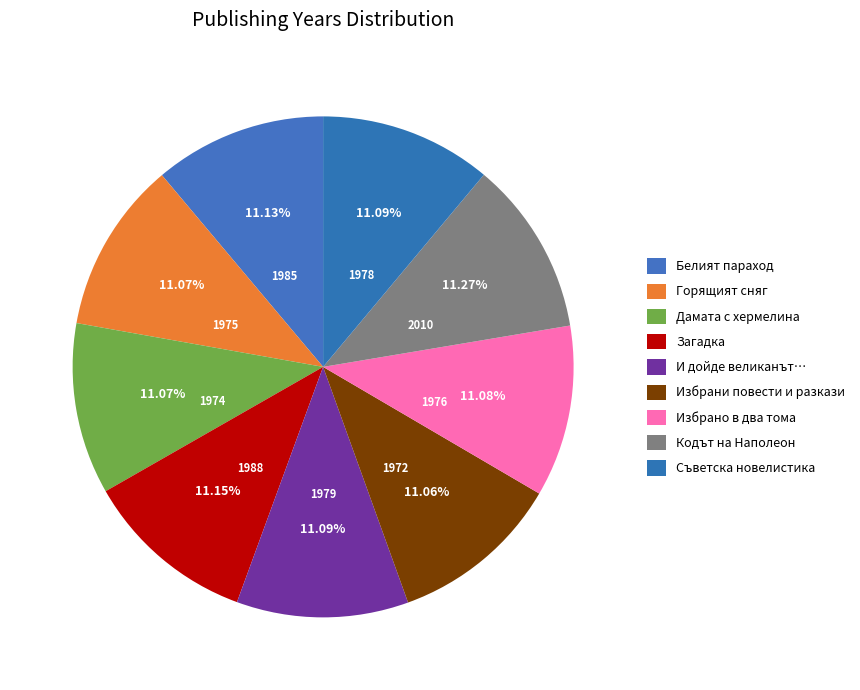

Rank the categories by value from lowest to highest.

Избрани повести и разкази, Дамата с хермелина, Горящият сняг, Избрано в два тома, Съветска новелистика, И дойде великанът…, Белият параход, Загадка, Кодът на Наполеон